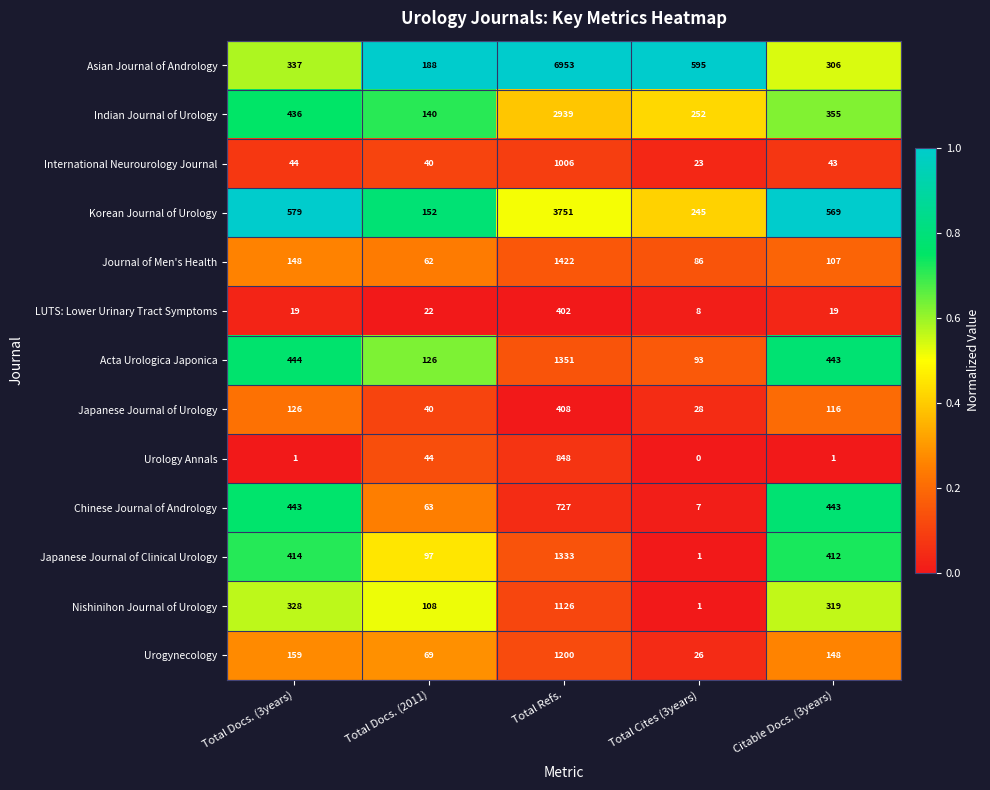

What is the difference between the maximum and minimum values in the Korean Journal of Urology series?

3599